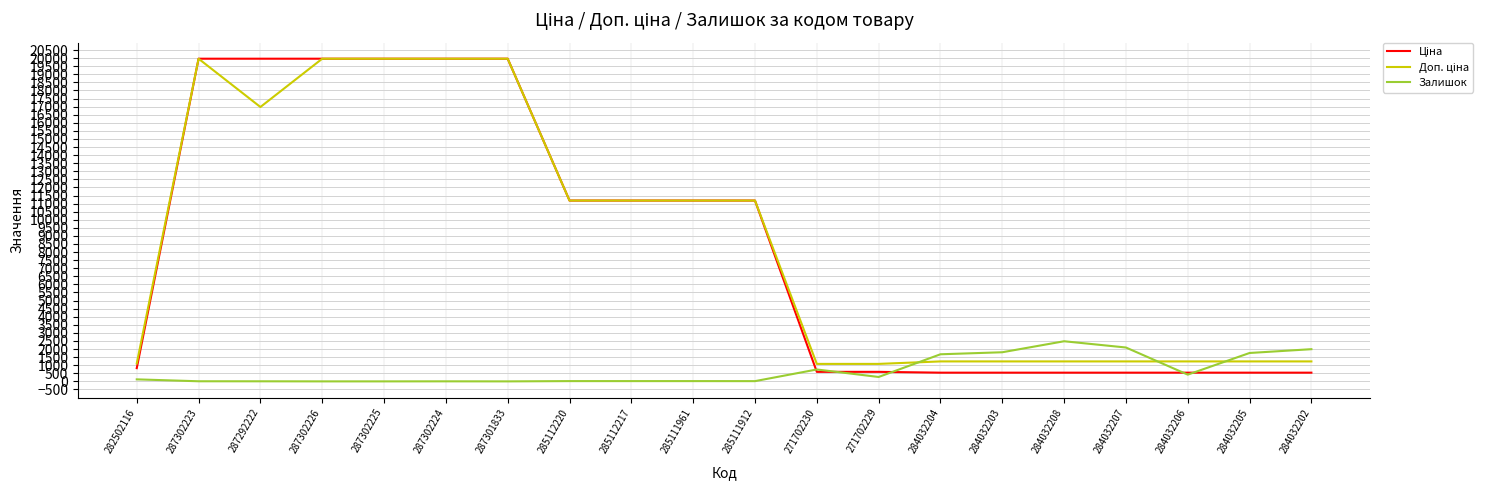

True or false: Залишок has a value of 0.0 at 287302225.

True